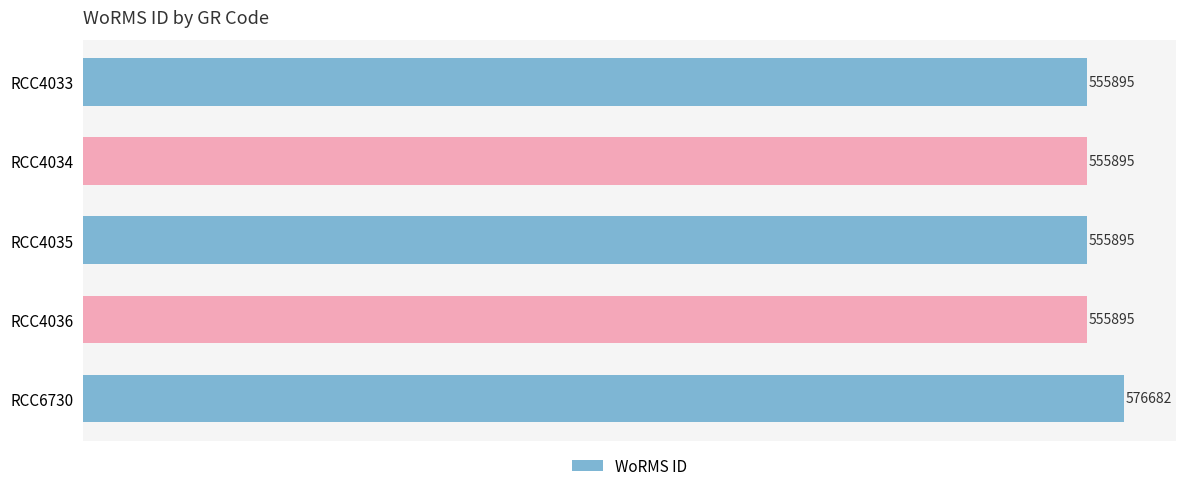

Reading top to bottom, extract all data points from this chart.

RCC4033=555895	RCC4034=555895	RCC4035=555895	RCC4036=555895	RCC6730=576682